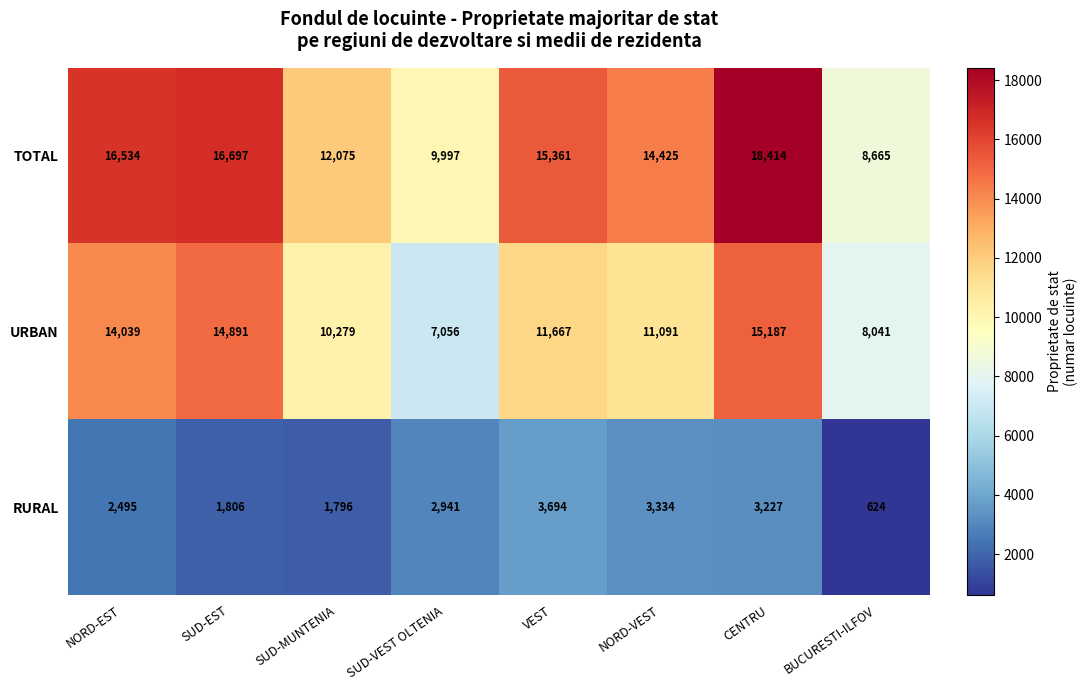

Which series changed the most between NORD-EST and SUD-EST?

URBAN